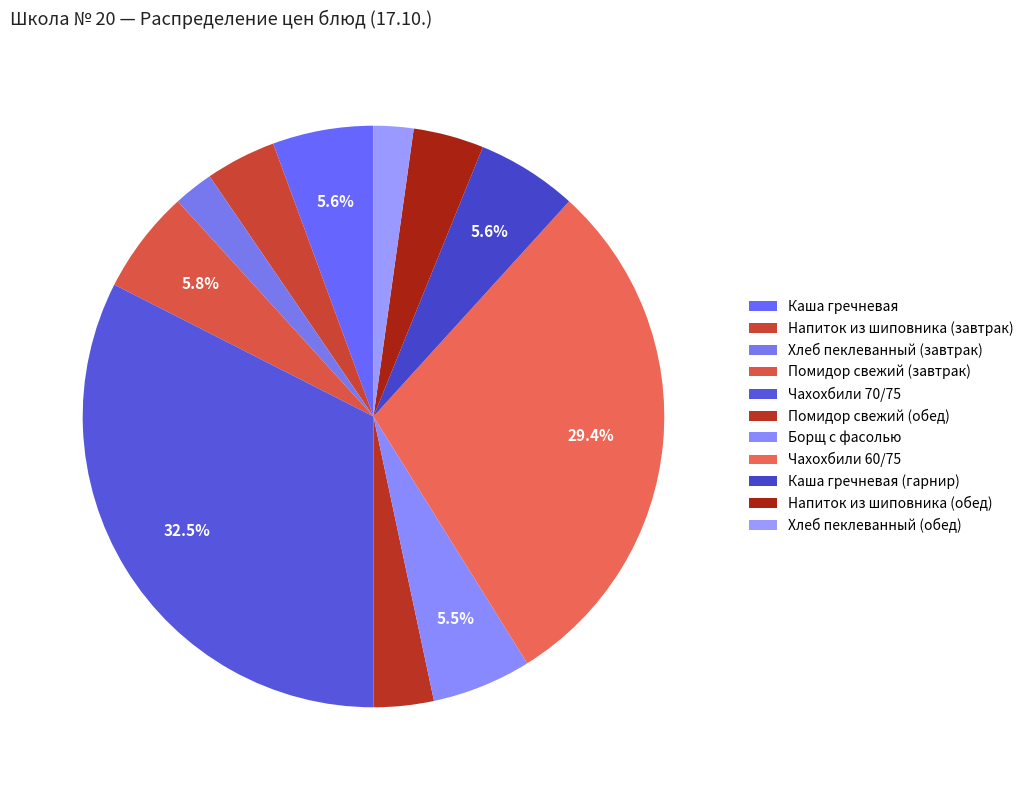

Combined, what portion of the pie is Напиток из шиповника (завтрак) and Каша гречневая (гарнир)?

9.5%